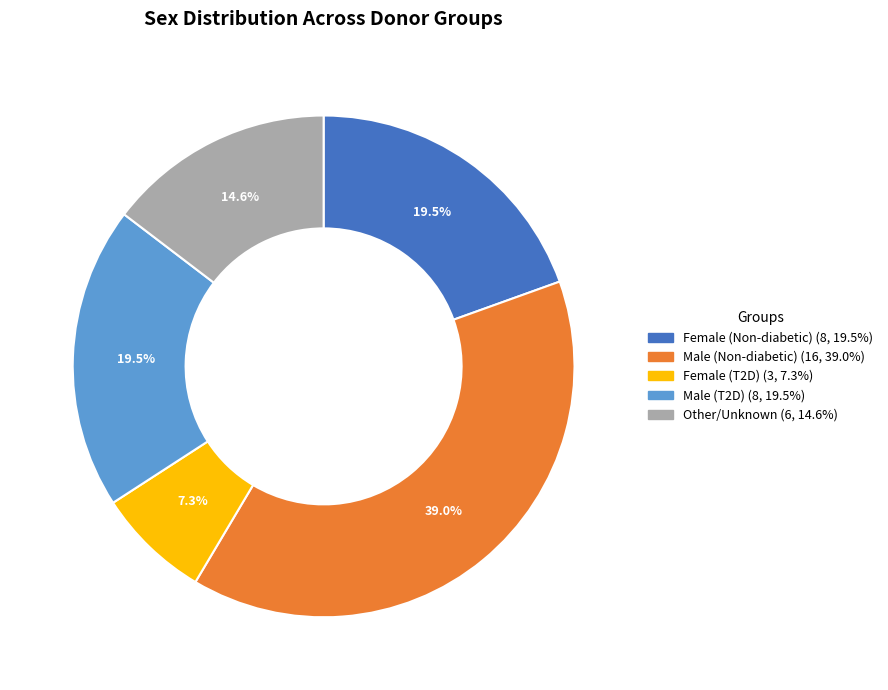

Does any single category account for the majority?

No